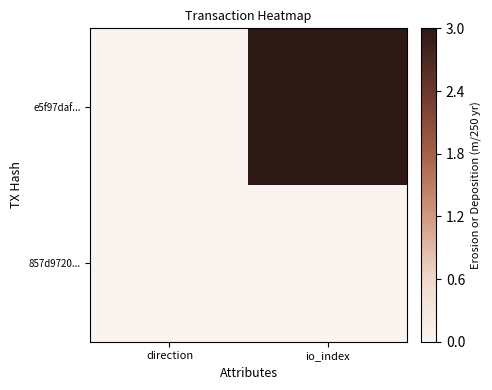

Count the number of data series in this chart.

2